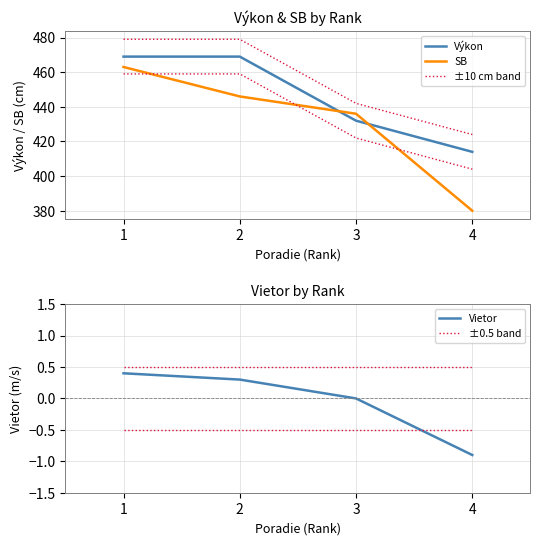

Where does the SB series first go above 446?

1